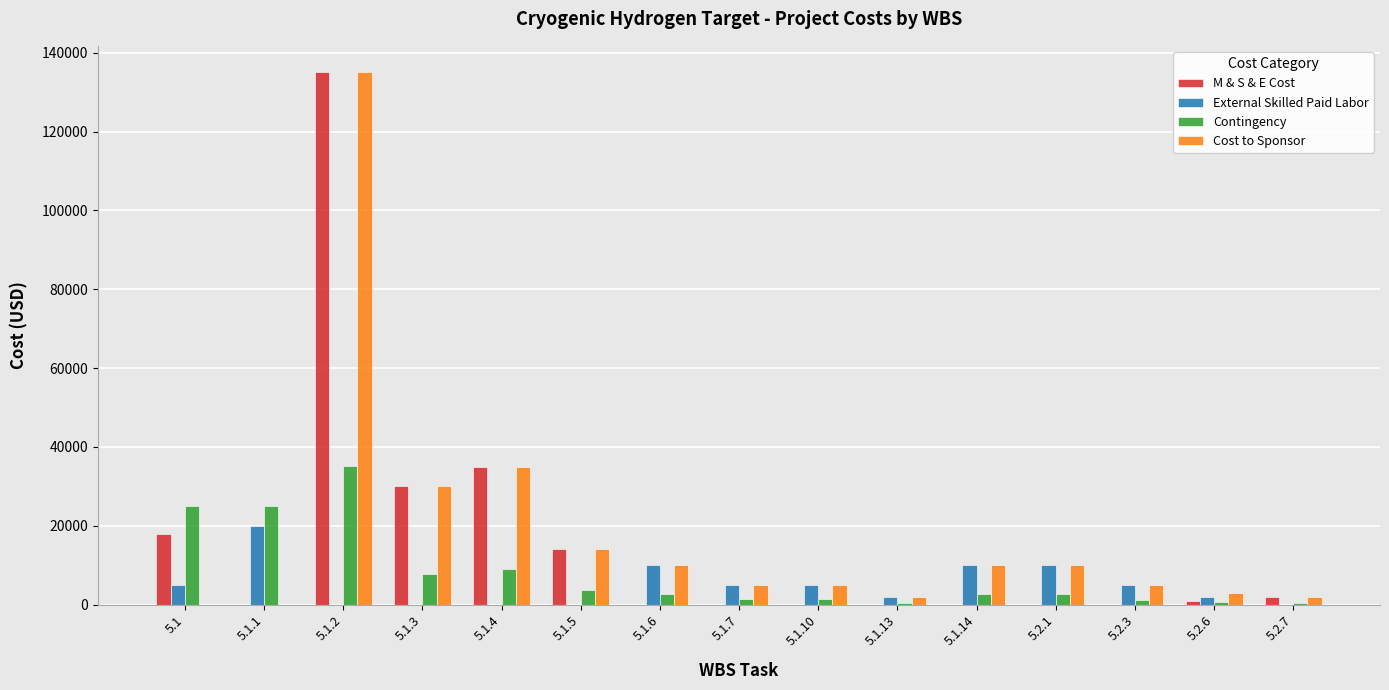

The value of External Skilled Paid Labor at 5.1.6 is 10000. True or false?

True